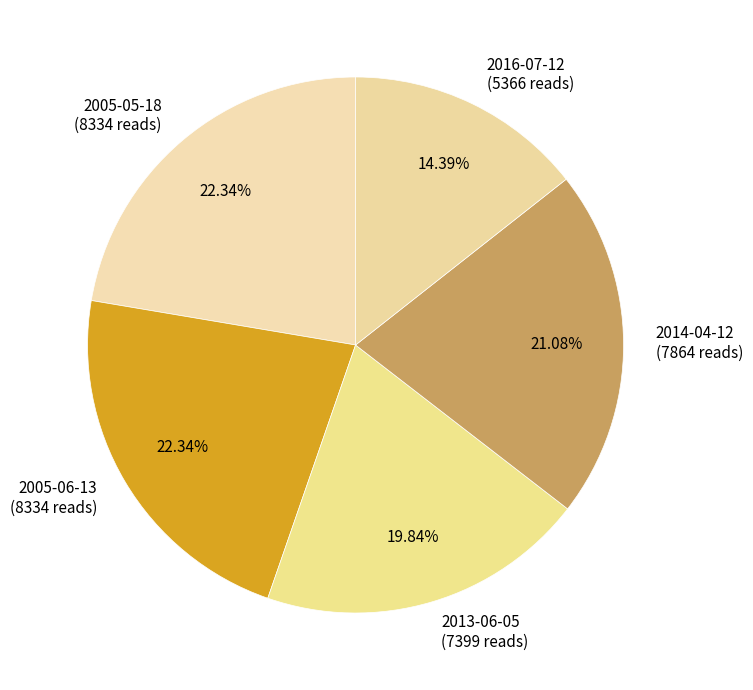

Does 2014-04-12 represent more than half of the total?

No